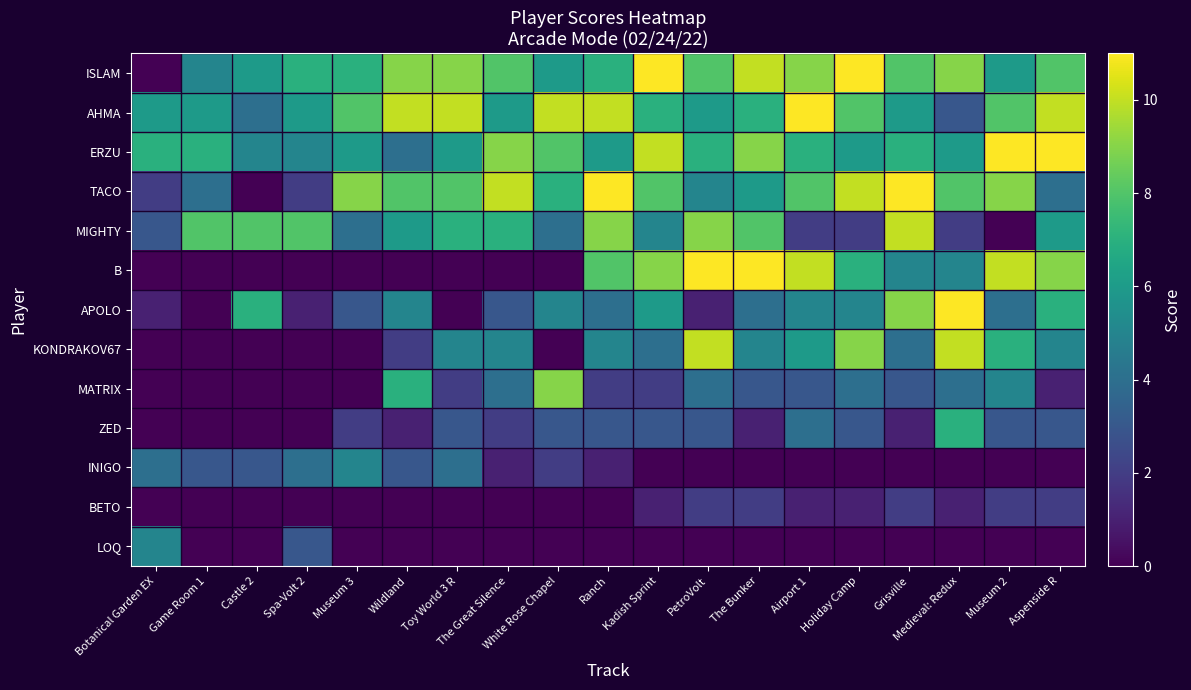

Reading left to right, list all the values displayed in this chart.

ISLAM: Botanical Garden EX=0	Game Room 1=5	Castle 2=6	Spa-Volt 2=7	Museum 3=7	Wildland=9	Toy World 3 R=9	The Great Silence=8	White Rose Chapel=6	Ranch=7	Kadish Sprint=11	PetroVolt=8	The Bunker=10	Airport 1=9	Holiday Camp=11	Grisville=8	Medieval: Redux=9	Museum 2=6	Aspenside R=8
AHMA: Botanical Garden EX=6	Game Room 1=6	Castle 2=4	Spa-Volt 2=6	Museum 3=8	Wildland=10	Toy World 3 R=10	The Great Silence=6	White Rose Chapel=10	Ranch=10	Kadish Sprint=7	PetroVolt=6	The Bunker=7	Airport 1=11	Holiday Camp=8	Grisville=6	Medieval: Redux=3	Museum 2=8	Aspenside R=10
ERZU: Botanical Garden EX=7	Game Room 1=7	Castle 2=5	Spa-Volt 2=5	Museum 3=6	Wildland=4	Toy World 3 R=6	The Great Silence=9	White Rose Chapel=8	Ranch=6	Kadish Sprint=10	PetroVolt=7	The Bunker=9	Airport 1=7	Holiday Camp=6	Grisville=7	Medieval: Redux=6	Museum 2=11	Aspenside R=11
TACO: Botanical Garden EX=2	Game Room 1=4	Castle 2=0	Spa-Volt 2=2	Museum 3=9	Wildland=8	Toy World 3 R=8	The Great Silence=10	White Rose Chapel=7	Ranch=11	Kadish Sprint=8	PetroVolt=5	The Bunker=6	Airport 1=8	Holiday Camp=10	Grisville=11	Medieval: Redux=8	Museum 2=9	Aspenside R=4
MIGHTY: Botanical Garden EX=3	Game Room 1=8	Castle 2=8	Spa-Volt 2=8	Museum 3=4	Wildland=6	Toy World 3 R=7	The Great Silence=7	White Rose Chapel=4	Ranch=9	Kadish Sprint=5	PetroVolt=9	The Bunker=8	Airport 1=2	Holiday Camp=2	Grisville=10	Medieval: Redux=2	Museum 2=0	Aspenside R=6
B: Botanical Garden EX=0	Game Room 1=0	Castle 2=0	Spa-Volt 2=0	Museum 3=0	Wildland=0	Toy World 3 R=0	The Great Silence=0	White Rose Chapel=0	Ranch=8	Kadish Sprint=9	PetroVolt=11	The Bunker=11	Airport 1=10	Holiday Camp=7	Grisville=5	Medieval: Redux=5	Museum 2=10	Aspenside R=9
APOLO: Botanical Garden EX=1	Game Room 1=0	Castle 2=7	Spa-Volt 2=1	Museum 3=3	Wildland=5	Toy World 3 R=0	The Great Silence=3	White Rose Chapel=5	Ranch=4	Kadish Sprint=6	PetroVolt=1	The Bunker=4	Airport 1=5	Holiday Camp=5	Grisville=9	Medieval: Redux=11	Museum 2=4	Aspenside R=7
KONDRAKOV67: Botanical Garden EX=0	Game Room 1=0	Castle 2=0	Spa-Volt 2=0	Museum 3=0	Wildland=2	Toy World 3 R=5	The Great Silence=5	White Rose Chapel=0	Ranch=5	Kadish Sprint=4	PetroVolt=10	The Bunker=5	Airport 1=6	Holiday Camp=9	Grisville=4	Medieval: Redux=10	Museum 2=7	Aspenside R=5
MATRIX: Botanical Garden EX=0	Game Room 1=0	Castle 2=0	Spa-Volt 2=0	Museum 3=0	Wildland=7	Toy World 3 R=2	The Great Silence=4	White Rose Chapel=9	Ranch=2	Kadish Sprint=2	PetroVolt=4	The Bunker=3	Airport 1=3	Holiday Camp=4	Grisville=3	Medieval: Redux=4	Museum 2=5	Aspenside R=1
ZED: Botanical Garden EX=0	Game Room 1=0	Castle 2=0	Spa-Volt 2=0	Museum 3=2	Wildland=1	Toy World 3 R=3	The Great Silence=2	White Rose Chapel=3	Ranch=3	Kadish Sprint=3	PetroVolt=3	The Bunker=1	Airport 1=4	Holiday Camp=3	Grisville=1	Medieval: Redux=7	Museum 2=3	Aspenside R=3
INIGO: Botanical Garden EX=4	Game Room 1=3	Castle 2=3	Spa-Volt 2=4	Museum 3=5	Wildland=3	Toy World 3 R=4	The Great Silence=1	White Rose Chapel=2	Ranch=1	Kadish Sprint=0	PetroVolt=0	The Bunker=0	Airport 1=0	Holiday Camp=0	Grisville=0	Medieval: Redux=0	Museum 2=0	Aspenside R=0
BETO: Botanical Garden EX=0	Game Room 1=0	Castle 2=0	Spa-Volt 2=0	Museum 3=0	Wildland=0	Toy World 3 R=0	The Great Silence=0	White Rose Chapel=0	Ranch=0	Kadish Sprint=1	PetroVolt=2	The Bunker=2	Airport 1=1	Holiday Camp=1	Grisville=2	Medieval: Redux=1	Museum 2=2	Aspenside R=2
LOQ: Botanical Garden EX=5	Game Room 1=0	Castle 2=0	Spa-Volt 2=3	Museum 3=0	Wildland=0	Toy World 3 R=0	The Great Silence=0	White Rose Chapel=0	Ranch=0	Kadish Sprint=0	PetroVolt=0	The Bunker=0	Airport 1=0	Holiday Camp=0	Grisville=0	Medieval: Redux=0	Museum 2=0	Aspenside R=0